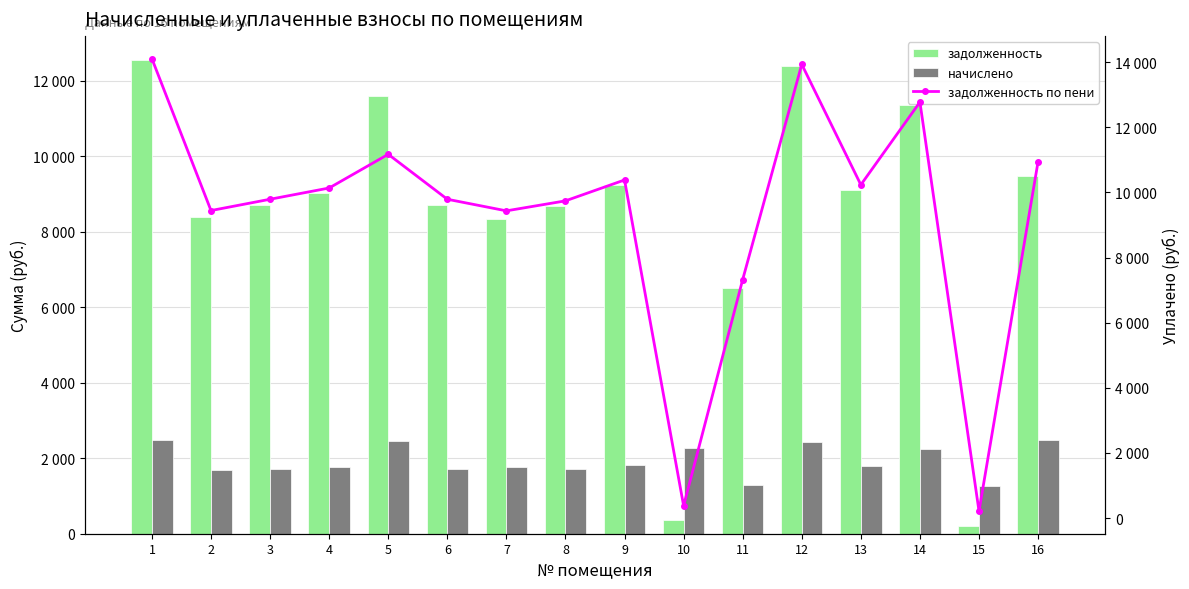

What is the value of the начислено bar at the 11th from the left?

1283.0